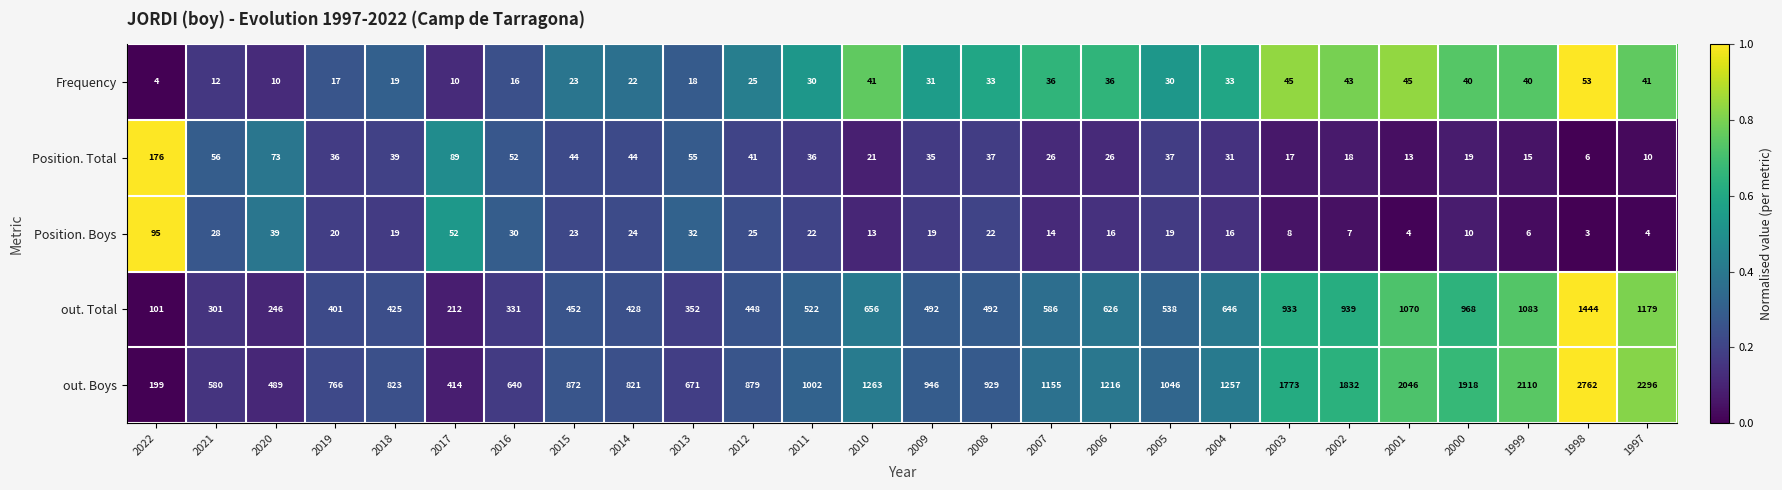

What is the difference between the Position. Boys values at 2005 and 2002?

12